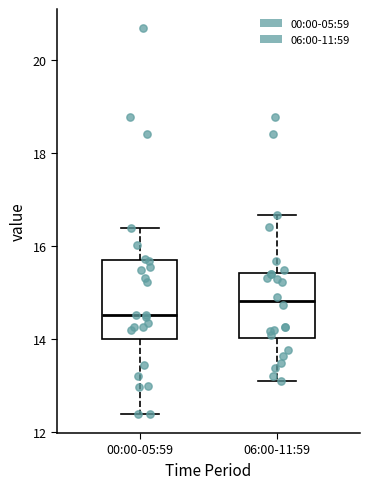

Where does the upper whisker of the box for 06:00-11:59 end on the y-axis? The values are not printed on the chart, so give them approximately, as read against the axis.

16.6